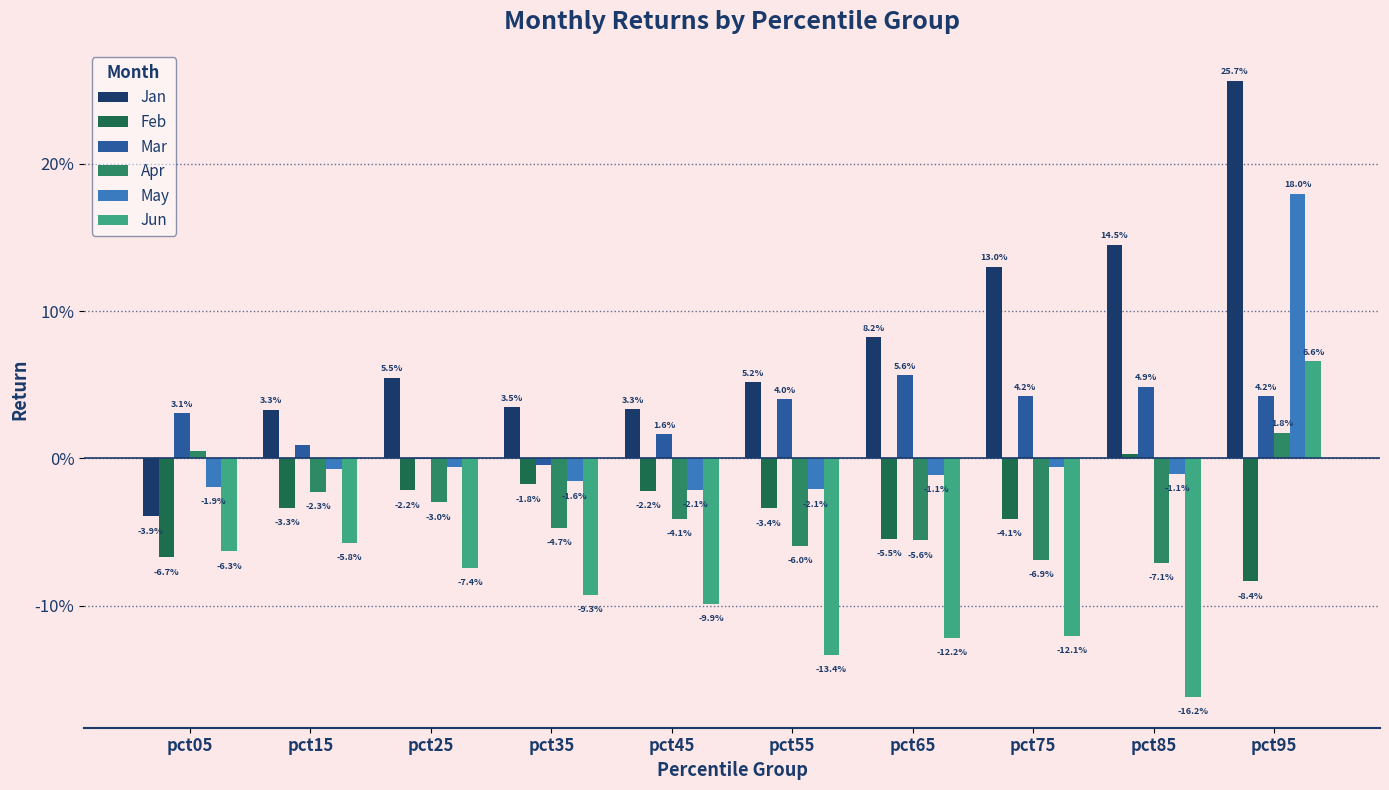

Does the chart contain stacked bars?

No